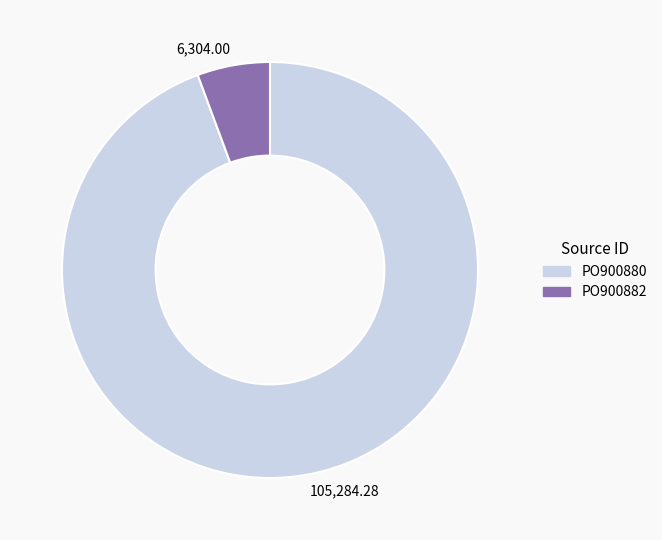

Which slice is the largest?

105,284.28